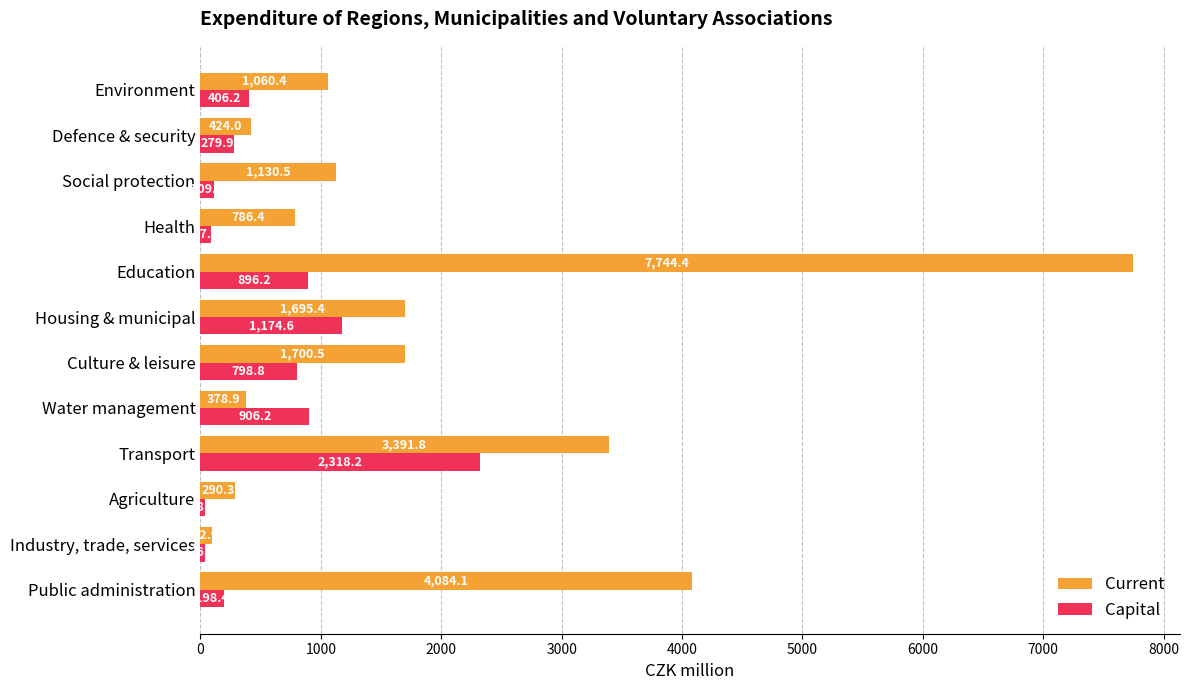

The value of Capital at Housing & municipal is 1174.6. True or false?

True